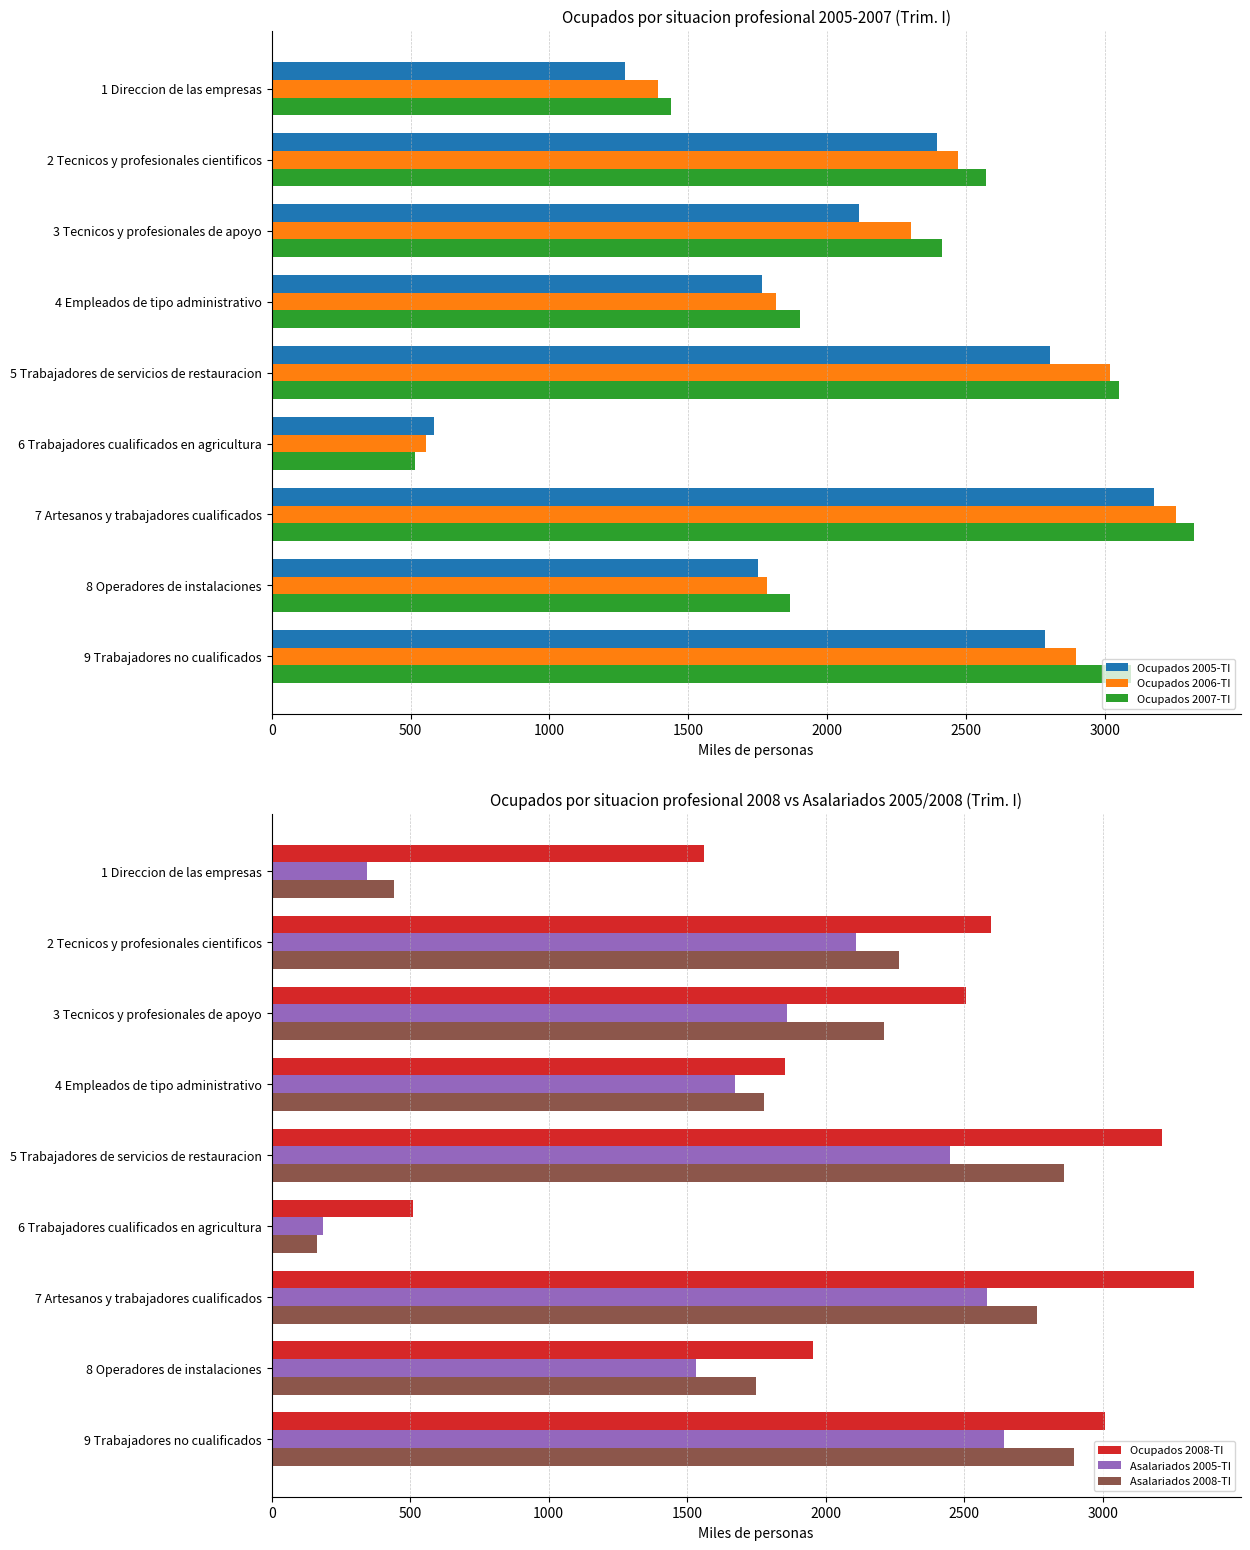

Which category has the highest value in the Ocupados 2008-TI series?

7 Artesanos y trabajadores cualificados